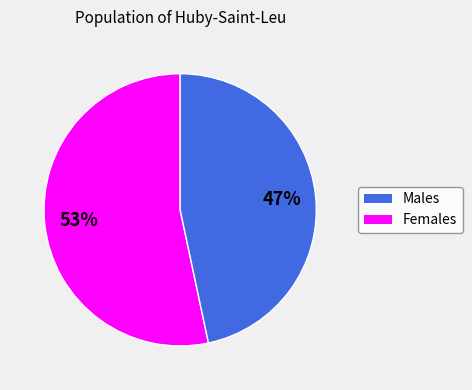

Does any single category account for the majority?

Yes